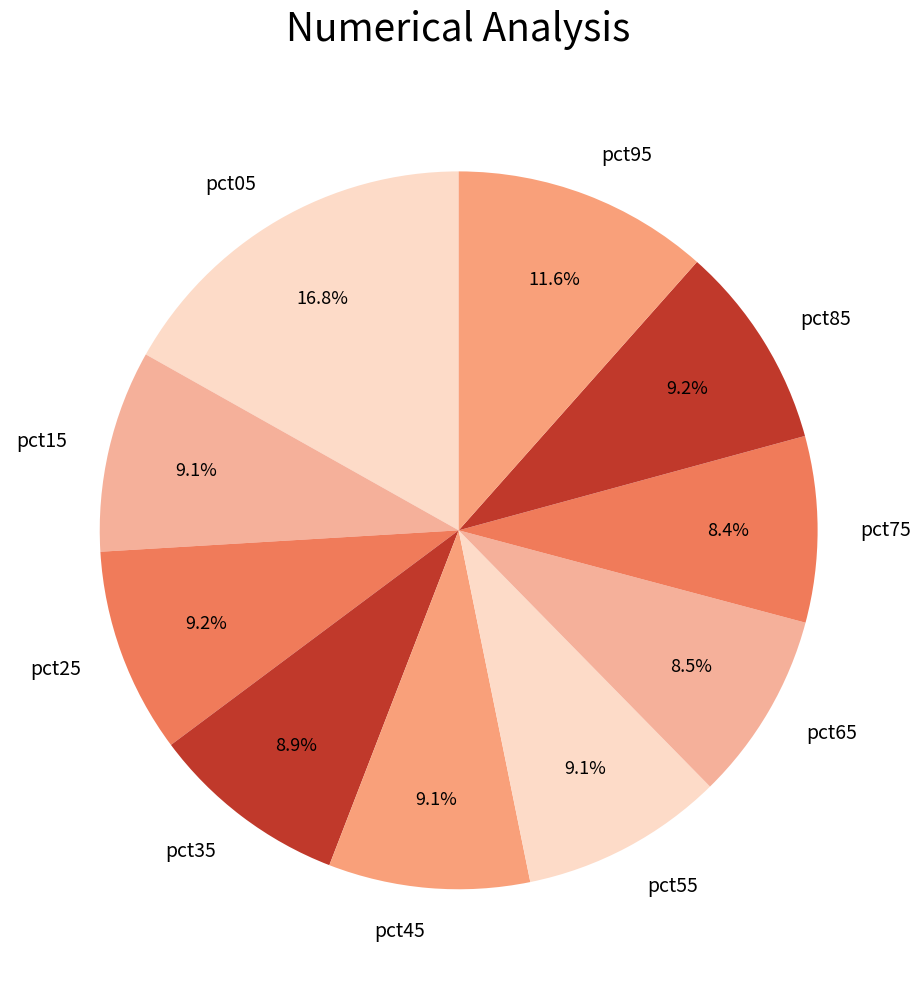

To the nearest percent, what is the average slice percentage?

10%